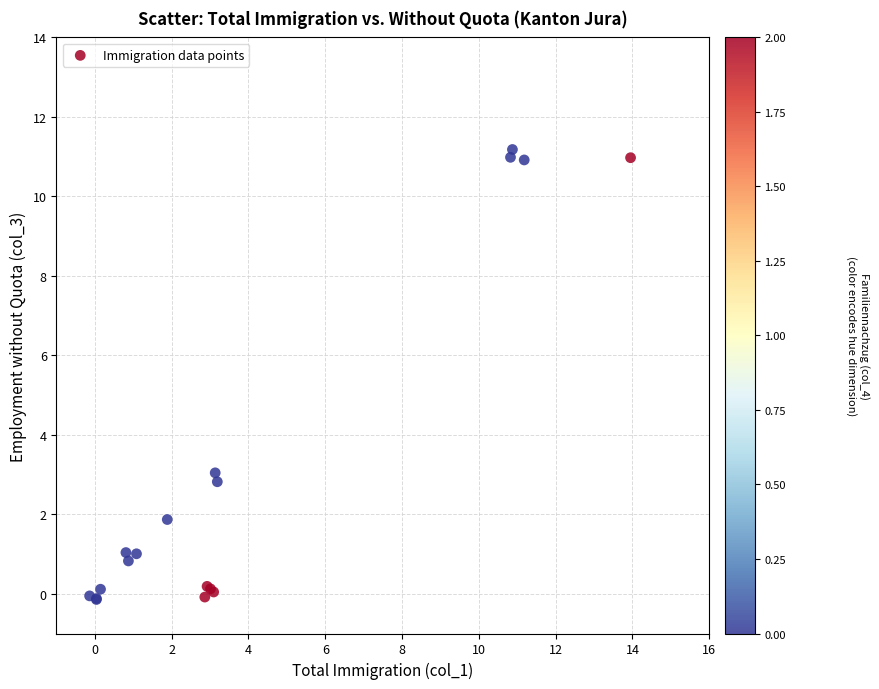

What Y value in the scatter plot is closest to 5?

3.0